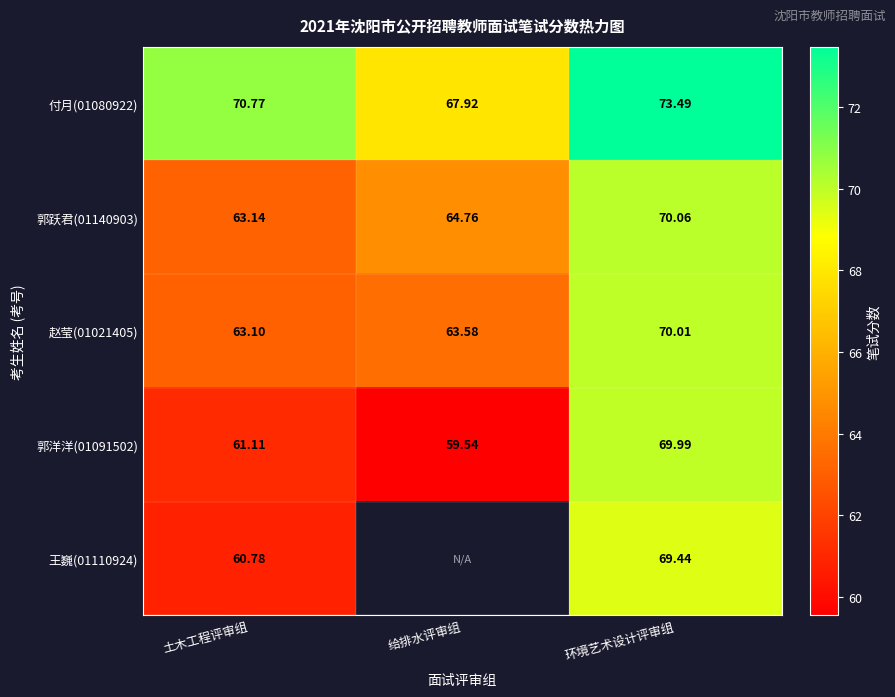

Which has a higher value, 土木工程评审组 or 环境艺术设计评审组?

环境艺术设计评审组